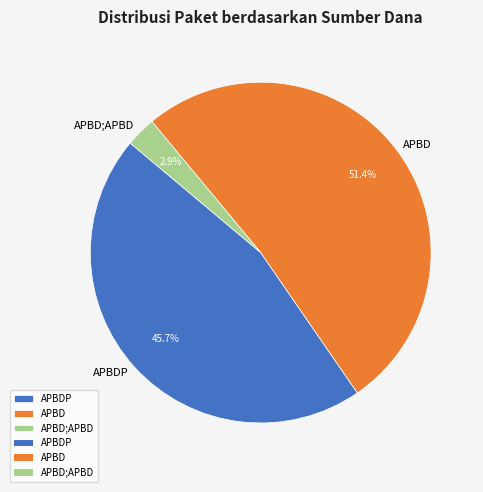

To the nearest percent, what is the difference between the APBDP and APBD slice percentages?

6%